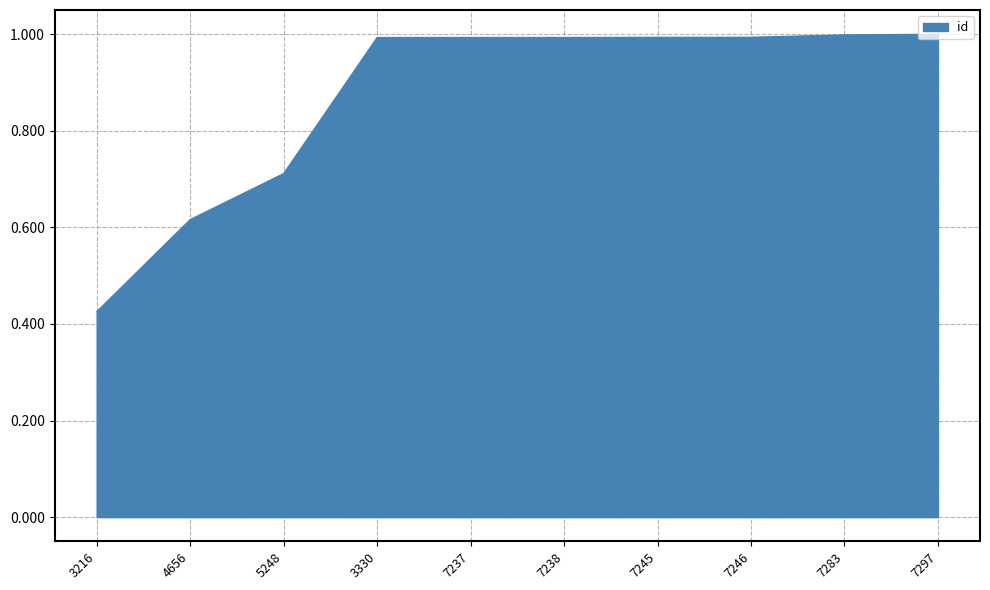

What position from the left is 7238?

6